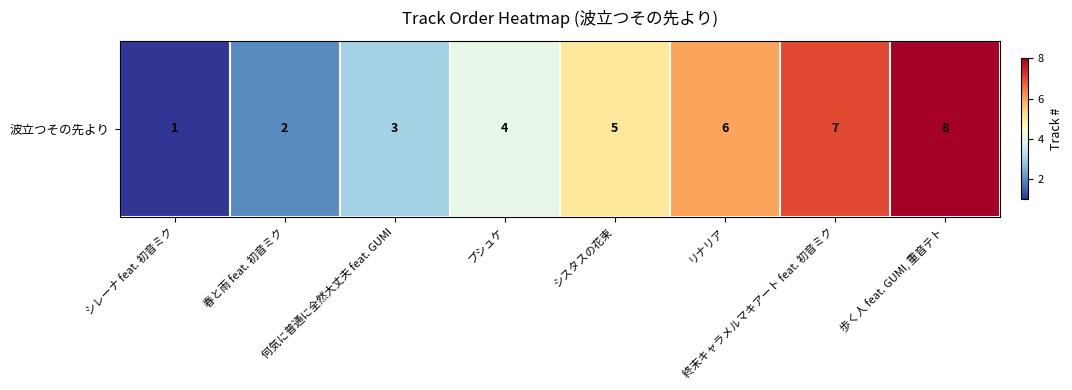

Approximately how many times larger is the value at 春と雨 feat. 初音ミク compared to リナリア?

0.3